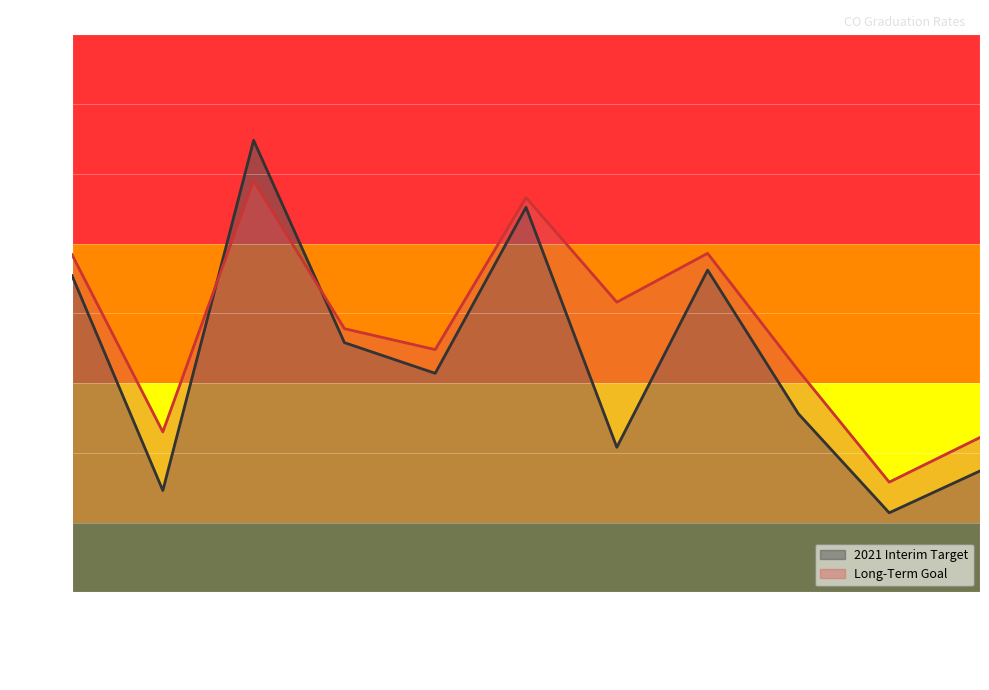

True or false: 2021 Interim Target has a value of 0.5 at All Students.

False